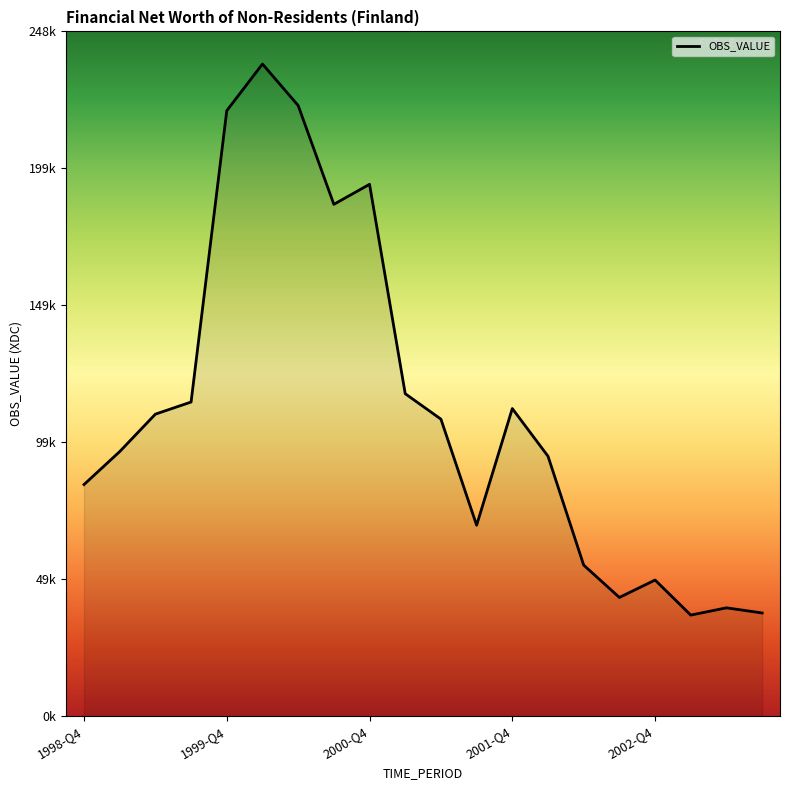

Does the chart display data point markers on the line(s)?

No